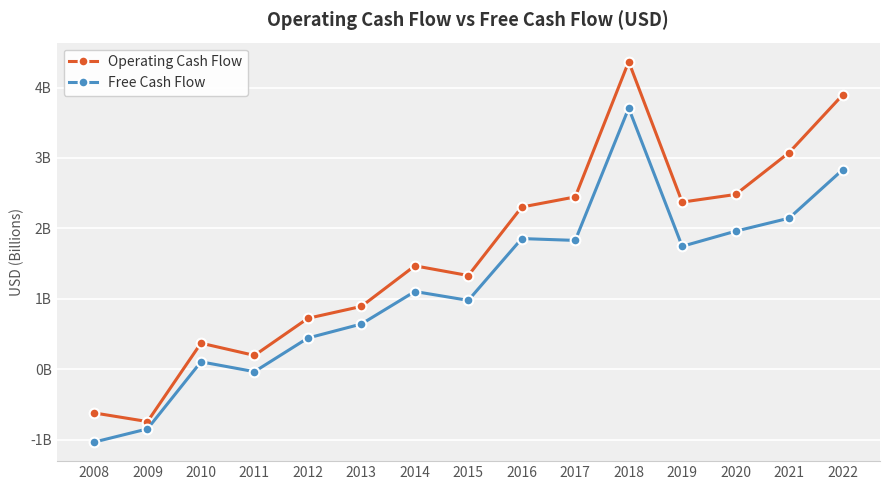

What is the sum of all Free Cash Flow values?

17.4